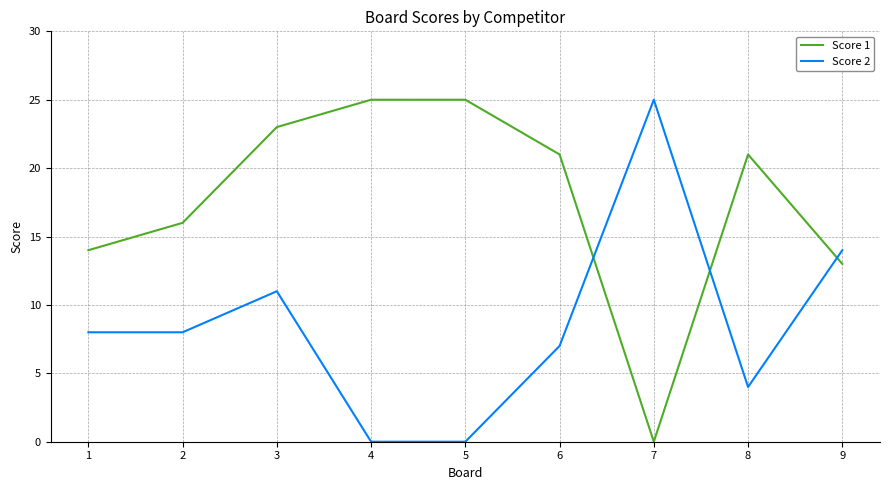

True or false: Score 2 has a value of 11 at 6.

False